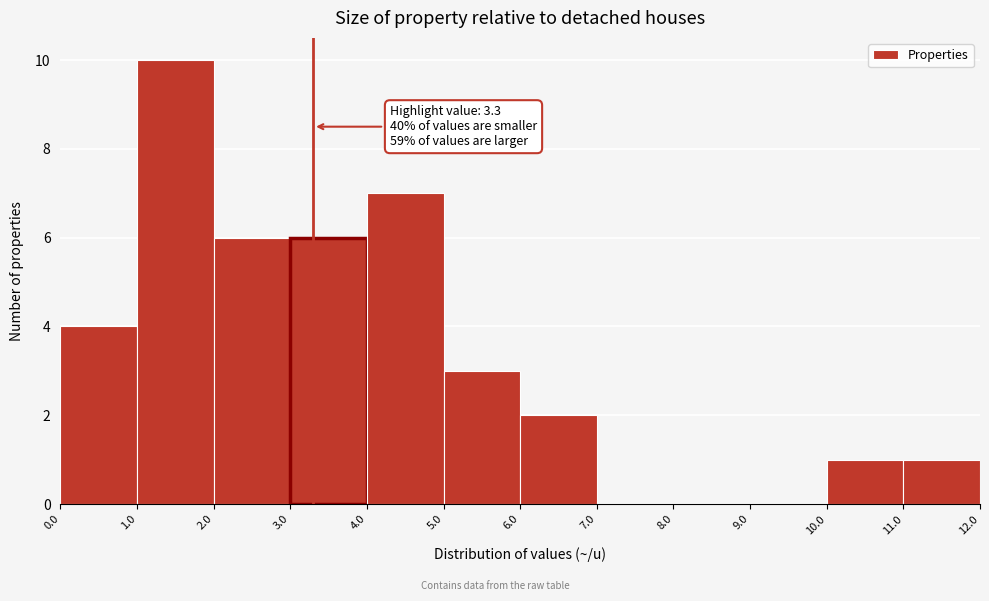

Which range on the x-axis has the tallest bar?

1.0 to 2.0